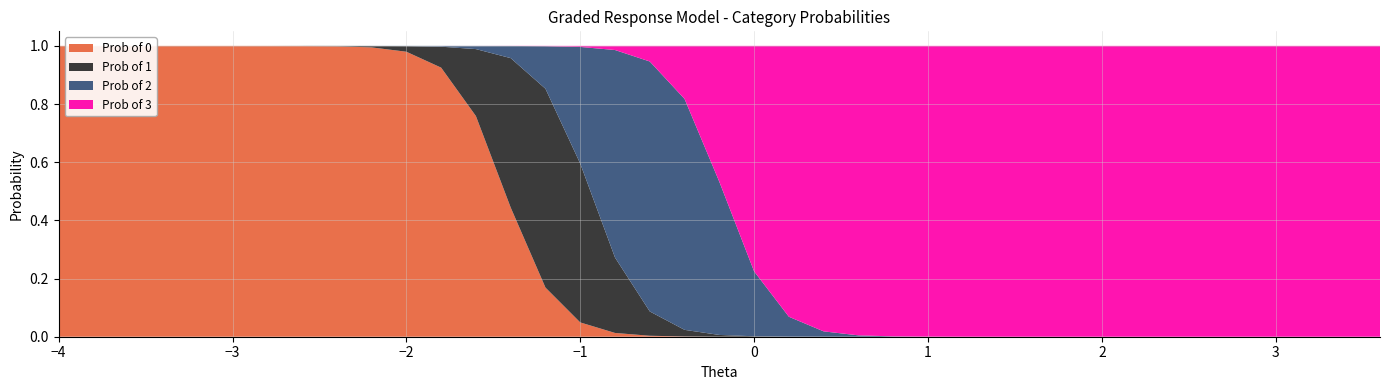

Reading right to left, extract all data points from this chart.

Prob of 0: 0.0	0.0	0.0	0.0	0.0	0.0	0.0	0.0	0.0	0.0	0.0	0.0	0.0	0.0	0.0	0.0	0.0	0.0	0.0	0.0	0.0	0.0	0.0	0.0	0.2	0.4	0.8	0.9	1.0	1.0	1.0	1.0	1.0	1.0	1.0	1.0	1.0	1.0	1.0
Prob of 1: 0.0	0.0	0.0	0.0	0.0	0.0	0.0	0.0	0.0	0.0	0.0	0.0	0.0	0.0	0.0	0.0	0.0	0.0	0.0	0.0	0.0	0.1	0.3	0.5	0.7	0.5	0.2	0.1	0.0	0.0	0.0	0.0	0.0	0.0	0.0	0.0	0.0	0.0	0.0
Prob of 2: 0.0	0.0	0.0	0.0	0.0	0.0	0.0	0.0	0.0	0.0	0.0	0.0	0.0	0.0	0.0	0.0	0.0	0.1	0.2	0.5	0.8	0.9	0.7	0.4	0.1	0.0	0.0	0.0	0.0	0.0	0.0	0.0	0.0	0.0	0.0	0.0	0.0	0.0	0.0
Prob of 3: 1.0	1.0	1.0	1.0	1.0	1.0	1.0	1.0	1.0	1.0	1.0	1.0	1.0	1.0	1.0	1.0	1.0	0.9	0.8	0.5	0.2	0.1	0.0	0.0	0.0	0.0	0.0	0.0	0.0	0.0	0.0	0.0	0.0	0.0	0.0	0.0	0.0	0.0	0.0